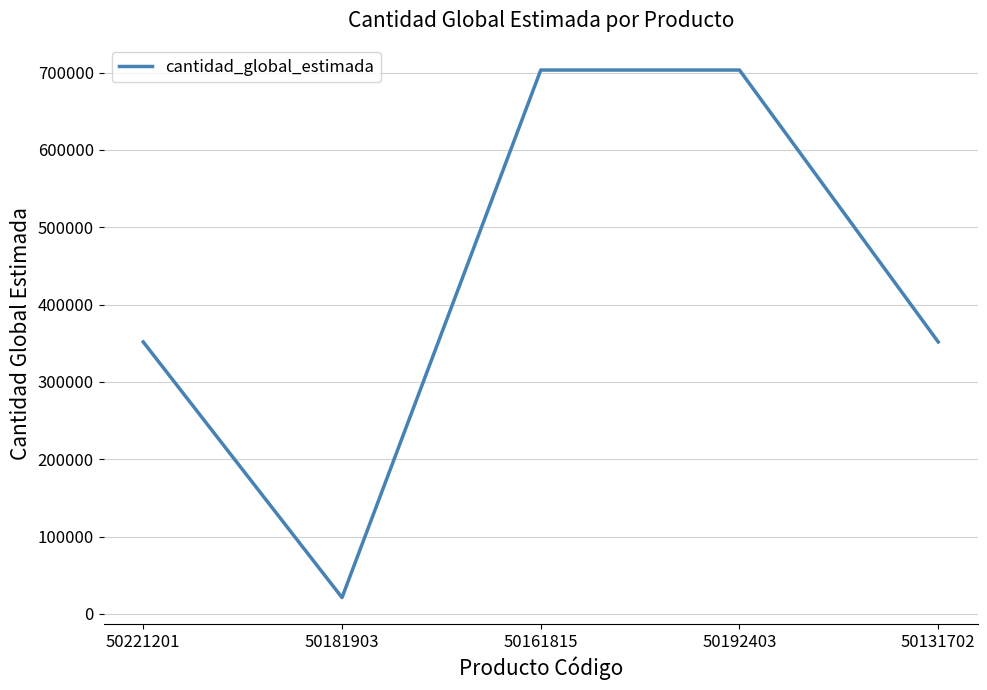

Reading right to left, extract all data points from this chart.

351712	703424	703424	21103	351712